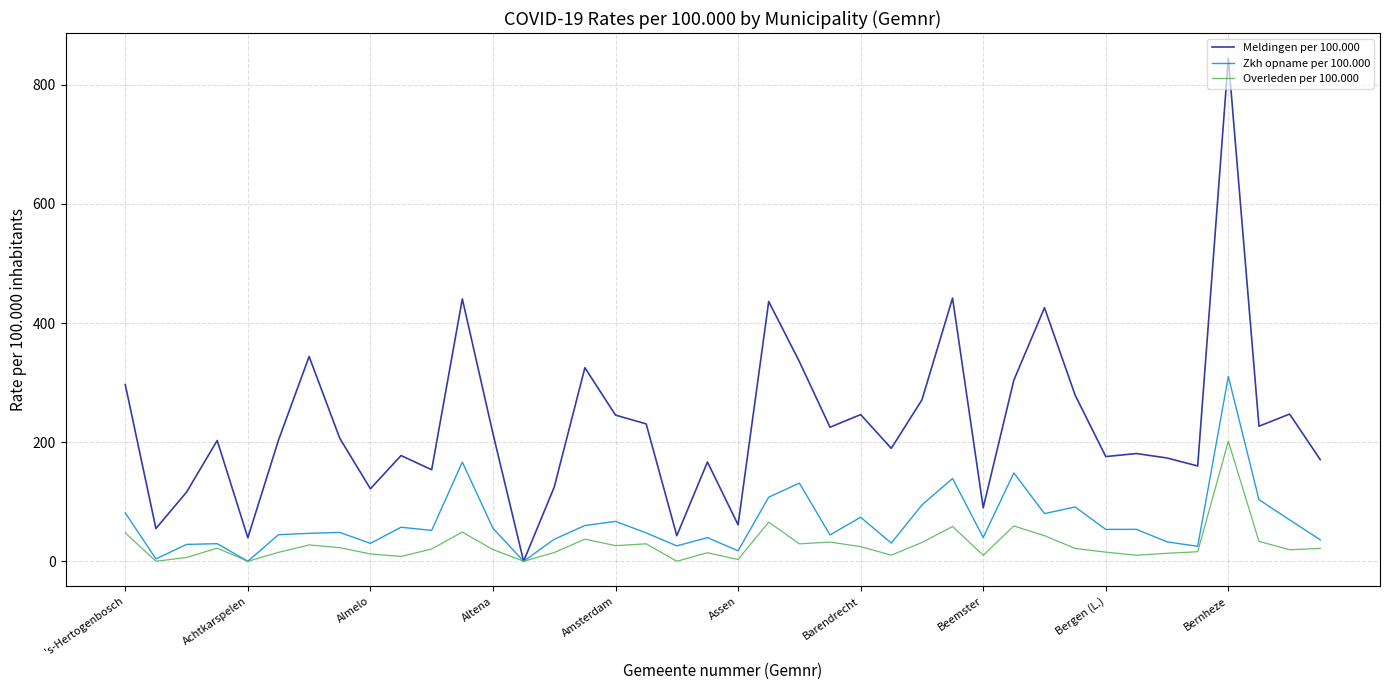

True or false: Meldingen per 100.000 has more than 1 interior local peaks.

True